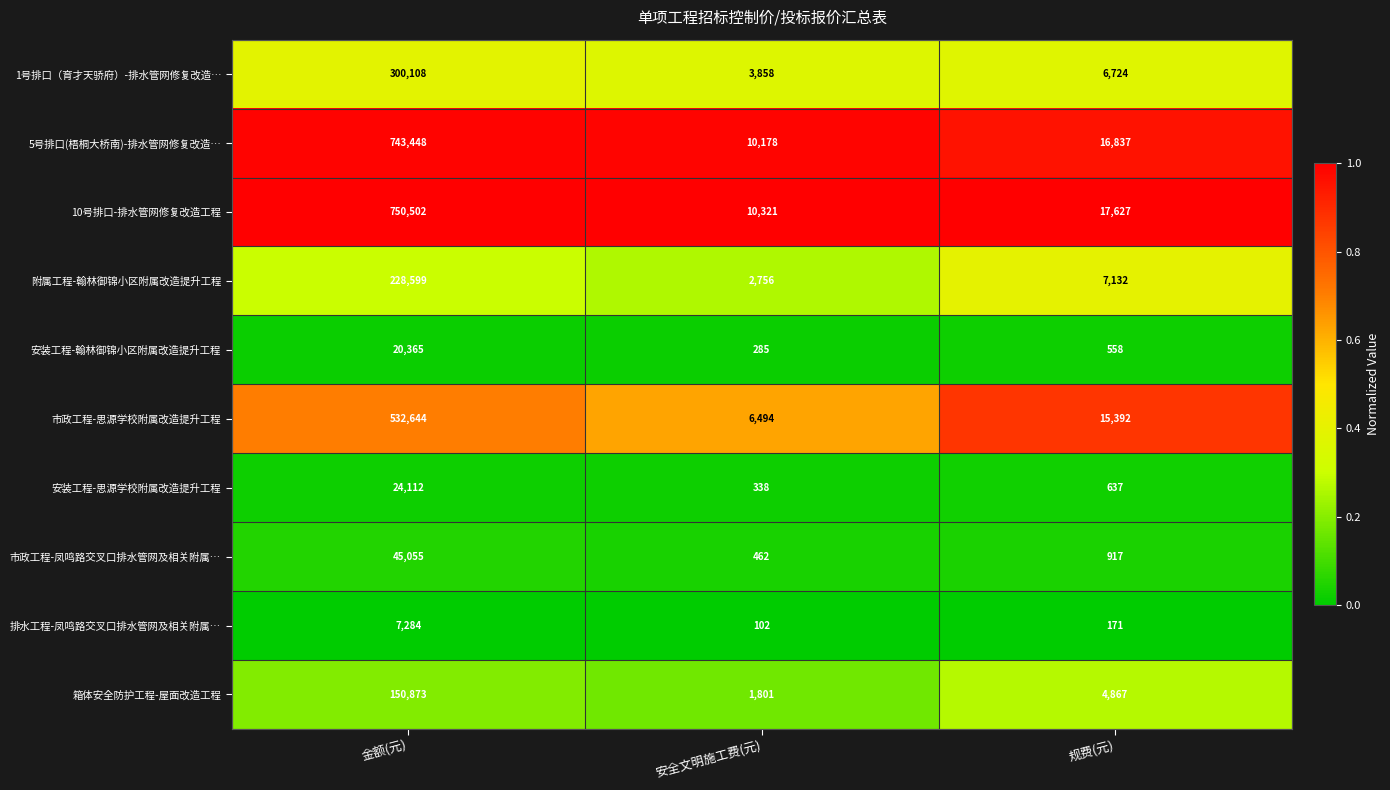

Reading left to right, transcribe all the data shown in this chart.

1号排口（育才天骄府）-排水管网修复改造…: 金额(元)=300108	安全文明施工费(元)=3858	规费(元)=6724
5号排口(梧桐大桥南)-排水管网修复改造…: 金额(元)=743448	安全文明施工费(元)=10178	规费(元)=16837
10号排口-排水管网修复改造工程: 金额(元)=750502	安全文明施工费(元)=10321	规费(元)=17627
附属工程-翰林御锦小区附属改造提升工程: 金额(元)=228599	安全文明施工费(元)=2756	规费(元)=7132
安装工程-翰林御锦小区附属改造提升工程: 金额(元)=20365	安全文明施工费(元)=285	规费(元)=558
市政工程-思源学校附属改造提升工程: 金额(元)=532644	安全文明施工费(元)=6494	规费(元)=15392
安装工程-思源学校附属改造提升工程: 金额(元)=24112	安全文明施工费(元)=338	规费(元)=637
市政工程-凤鸣路交叉口排水管网及相关附属…: 金额(元)=45055	安全文明施工费(元)=462	规费(元)=917
排水工程-凤鸣路交叉口排水管网及相关附属…: 金额(元)=7284	安全文明施工费(元)=102	规费(元)=171
箱体安全防护工程-屋面改造工程: 金额(元)=150873	安全文明施工费(元)=1801	规费(元)=4867